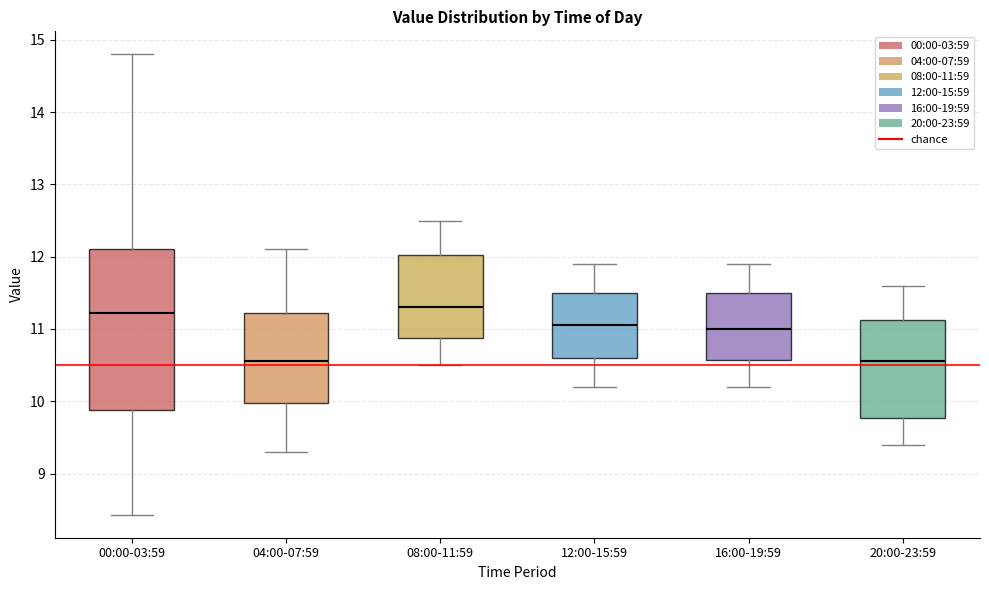

Reading left to right, read every box against the y-axis: the position of its median line, the range the box covers, and the ends of its whiskers. The values are not printed on the chart, so give them approximately, as read against the axis.

00:00-03:59: median 11.2, box 9.9 to 12.1, whiskers 8.4 to 14.8
04:00-07:59: median 10.6, box 10.0 to 11.2, whiskers 9.3 to 12.1
08:00-11:59: median 11.3, box 10.9 to 12.0, whiskers 10.5 to 12.5
12:00-15:59: median 11.1, box 10.6 to 11.5, whiskers 10.2 to 11.9
16:00-19:59: median 11.0, box 10.6 to 11.5, whiskers 10.2 to 11.9
20:00-23:59: median 10.6, box 9.8 to 11.1, whiskers 9.4 to 11.6